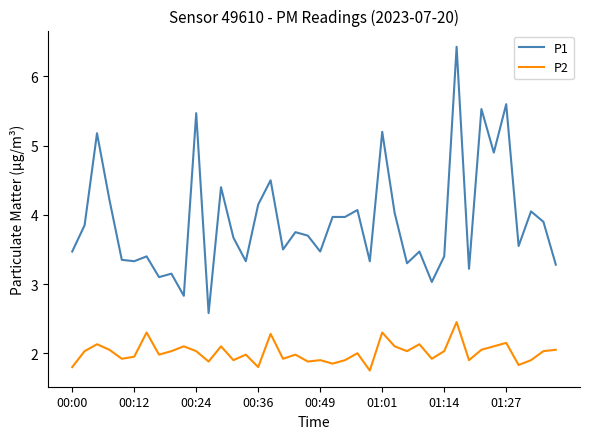

What is the greatest value displayed?

6.4